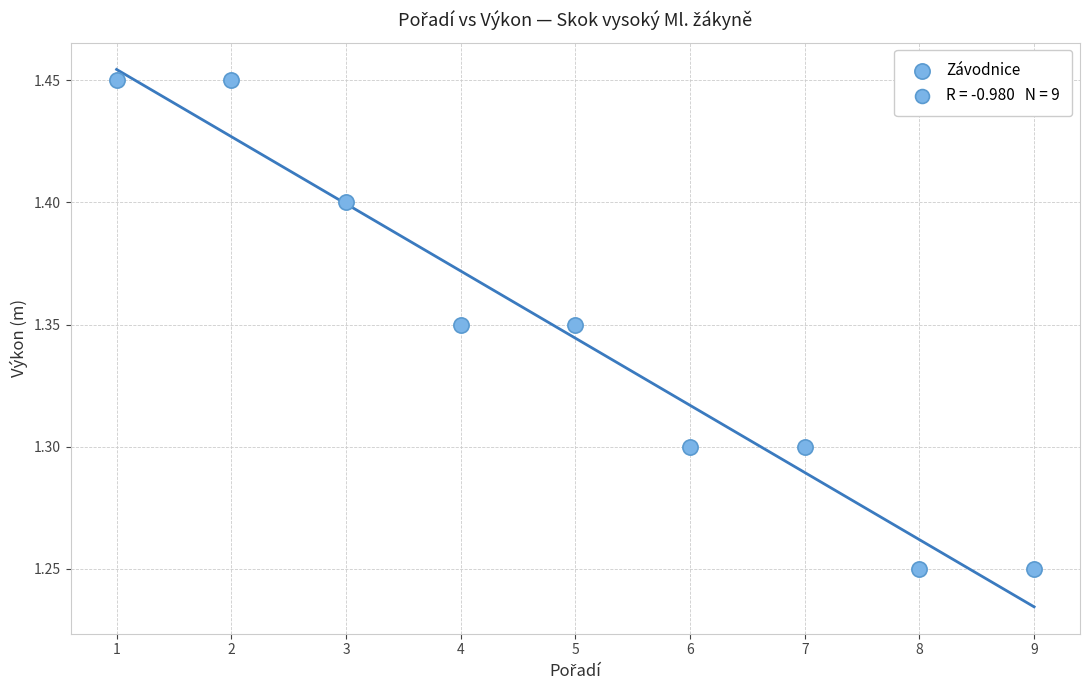

What is the average Y value?

1.3